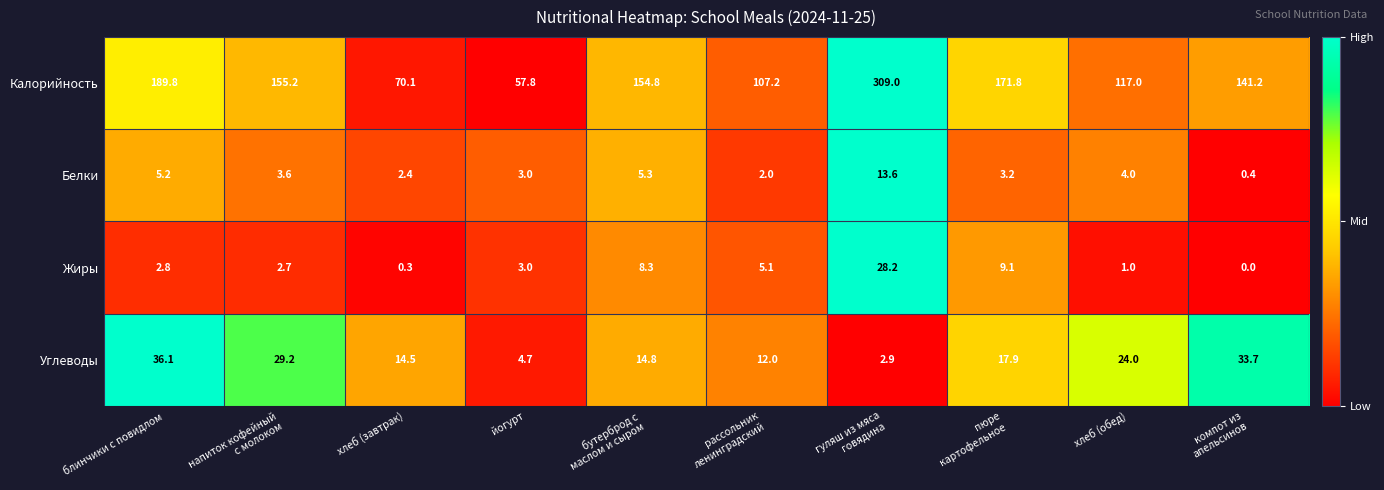

What is the average value of the Белки series?

4.3